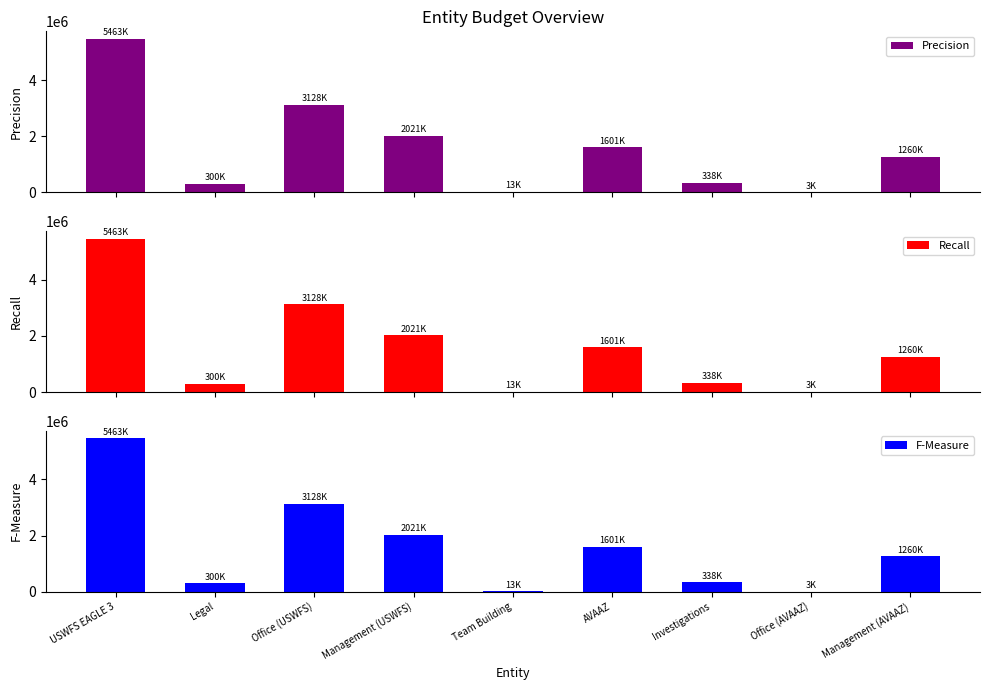

Rank the series by their maximum value, from highest to lowest.

Precision, Recall, F-Measure